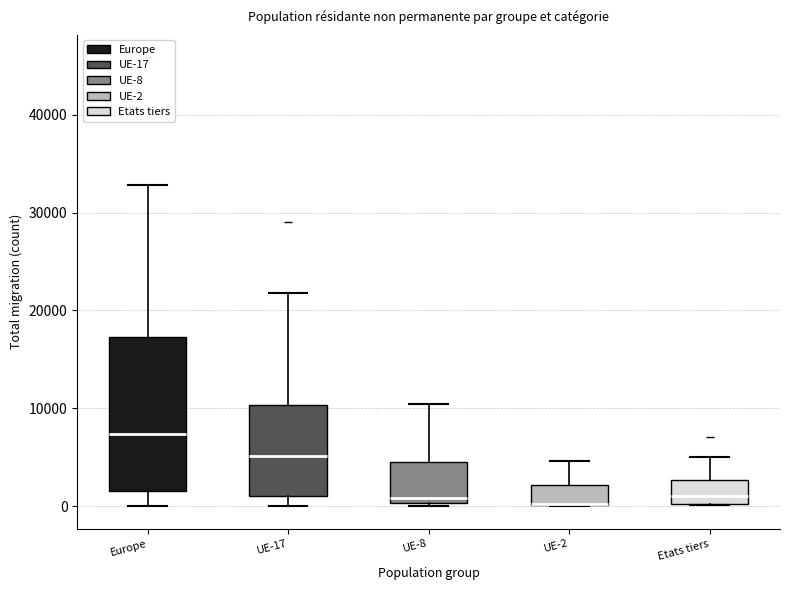

Reading left to right, read every box against the y-axis: the position of its median line, the range the box covers, and the ends of its whiskers. The values are not printed on the chart, so give them approximately, as read against the axis.

Europe: median 7000, box 2000 to 17000, whiskers 0 to 33000
UE-17: median 5000, box 1000 to 10000, whiskers 0 to 22000
UE-8: median 1000, box 0 to 5000, whiskers 0 (just below the box's lower edge) to 10000
UE-2: median 0 (drawn on the box's lower edge), box 0 to 2000, whiskers 0 to 5000
Etats tiers: median 1000, box 0 to 3000, whiskers 0 to 5000